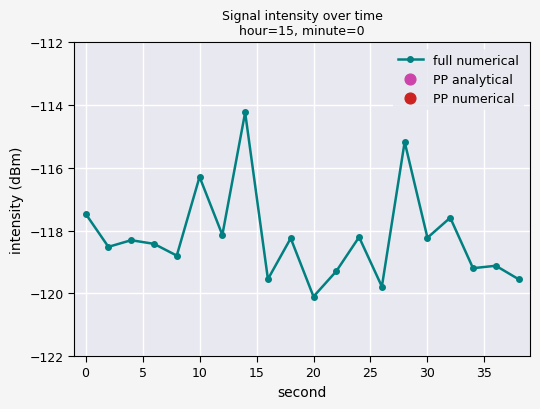

What is the maximum value shown in the chart?

-114.2